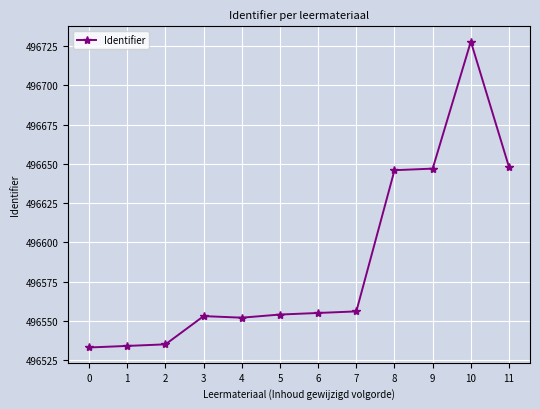

What is the change in value from 3 to 9?

+94